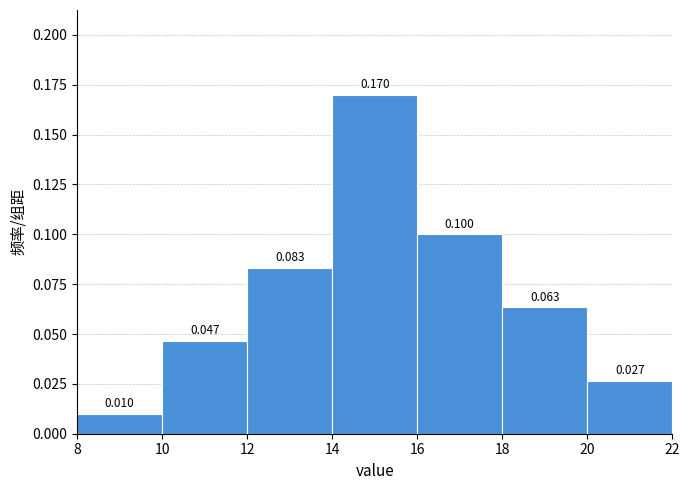

Reading left to right, list every bar in this chart as the range it spans on the x-axis followed by its height.

8 to 10: 0.010
10 to 12: 0.047
12 to 14: 0.083
14 to 16: 0.170
16 to 18: 0.100
18 to 20: 0.063
20 to 22: 0.027